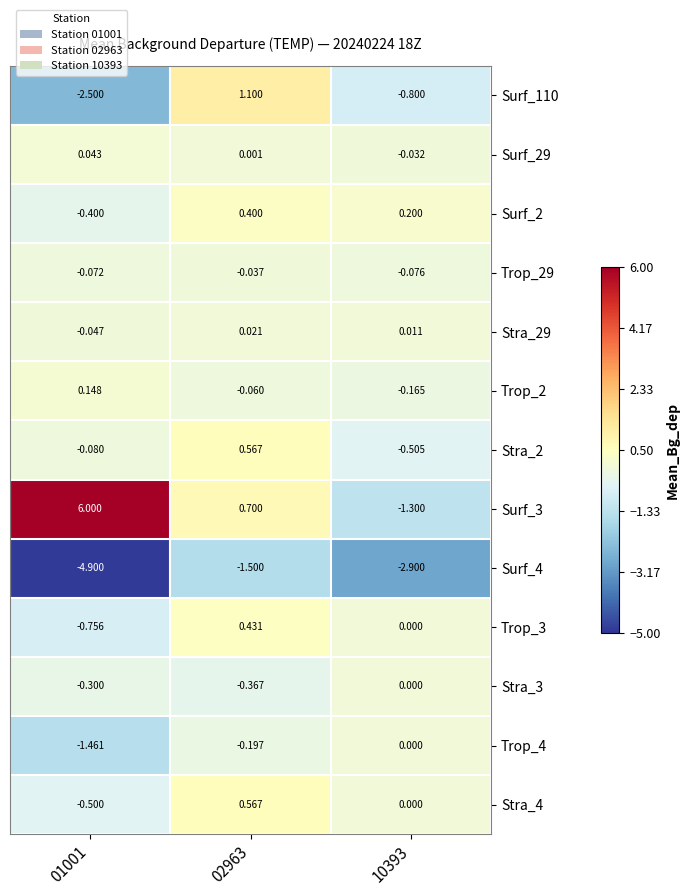

What is the spread (max minus min) of values at 02963?

2.6